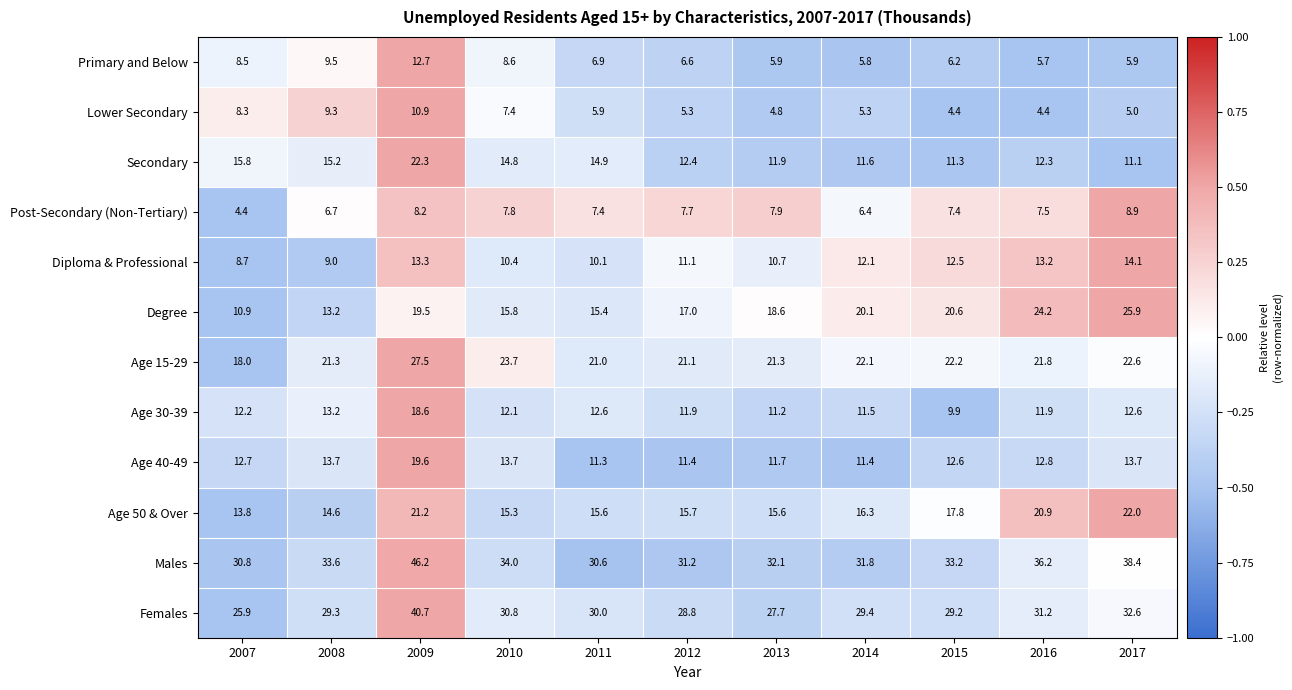

List the series in order of their peak value, lowest first.

Post-Secondary (Non-Tertiary), Lower Secondary, Primary and Below, Diploma & Professional, Age 30-39, Age 40-49, Age 50 & Over, Secondary, Degree, Age 15-29, Females, Males